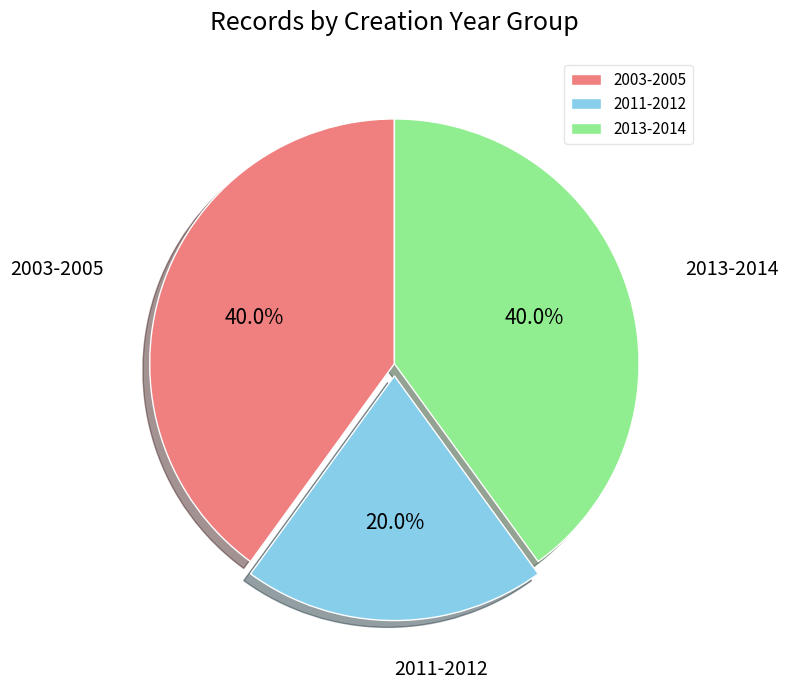

Is there a majority slice in this chart?

No